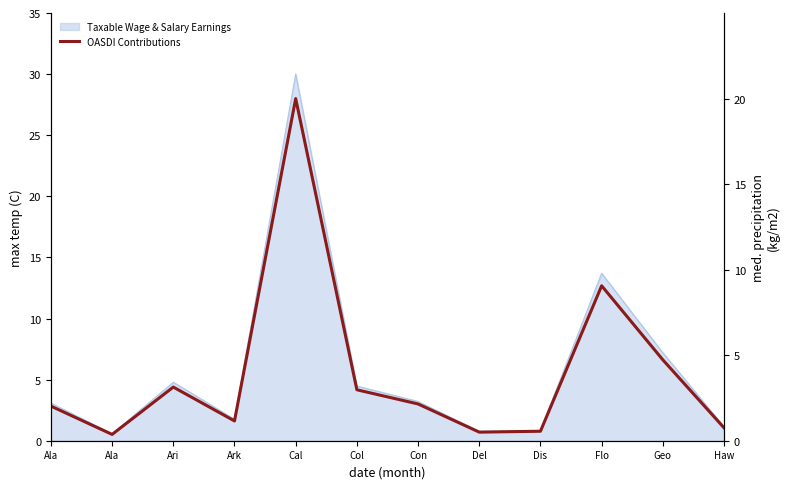

What is the smallest value displayed?

0.4